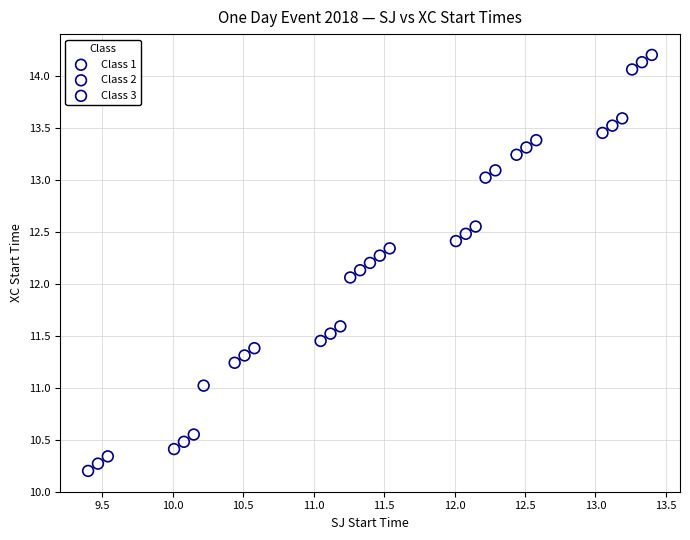

Which series contains the highest Y value?

Class 3